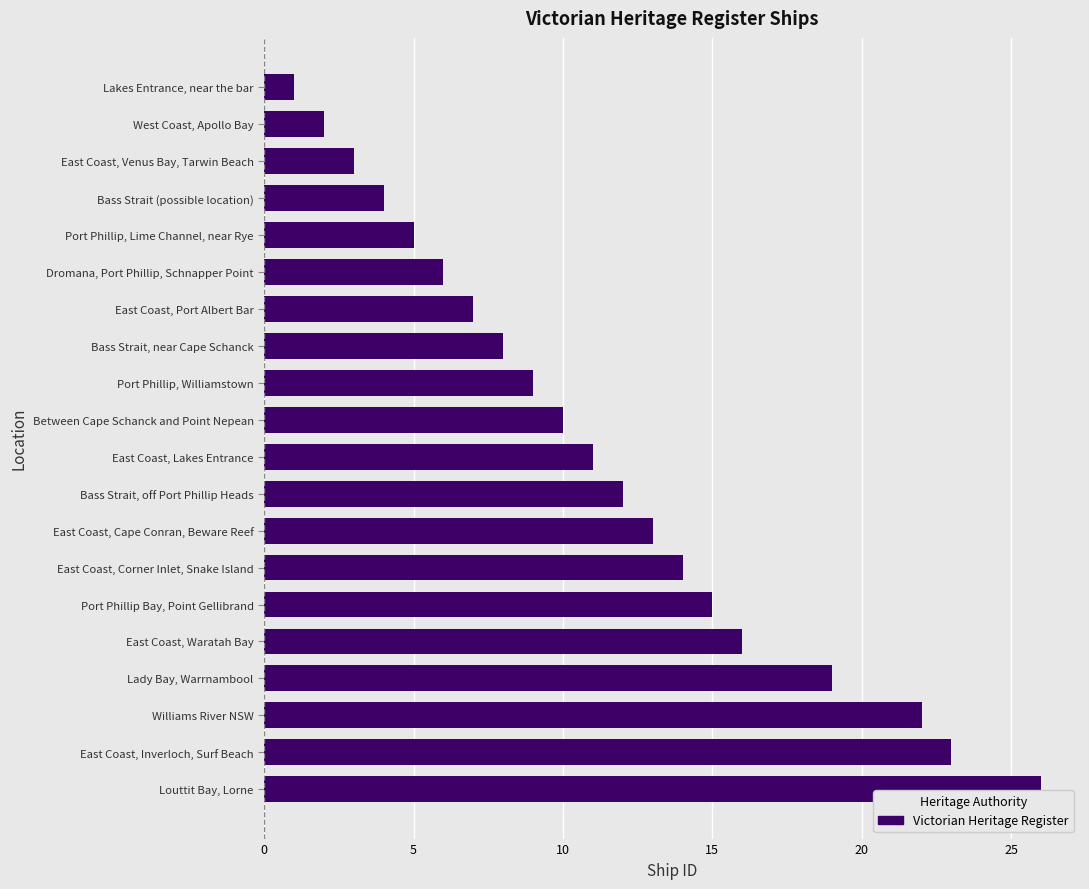

Count the number of categories in the chart.

20